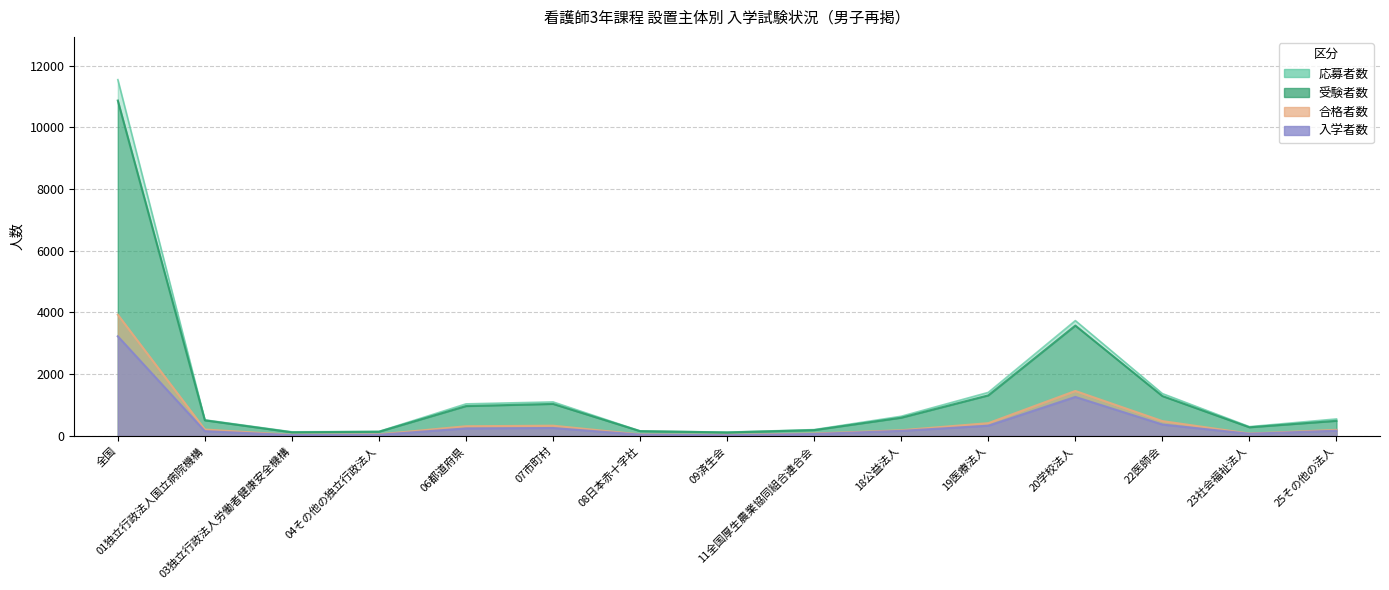

How many lines are shown in the chart?

4